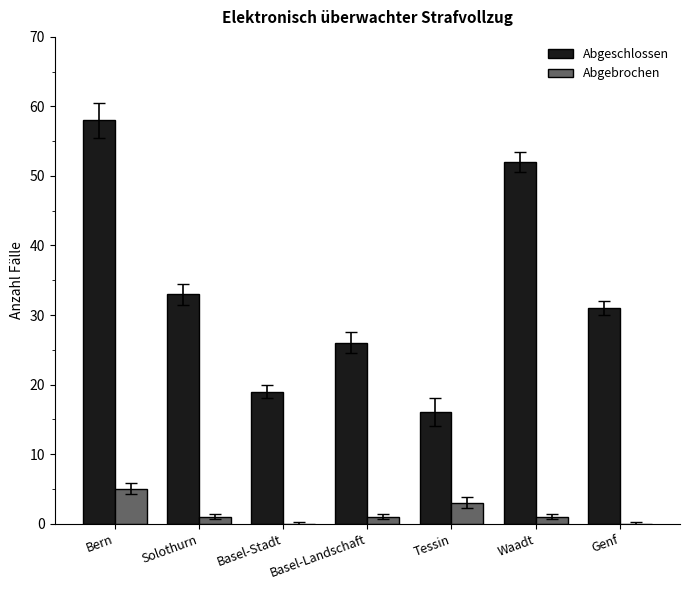

True or false: Abgebrochen has a value of 1 at Waadt.

True